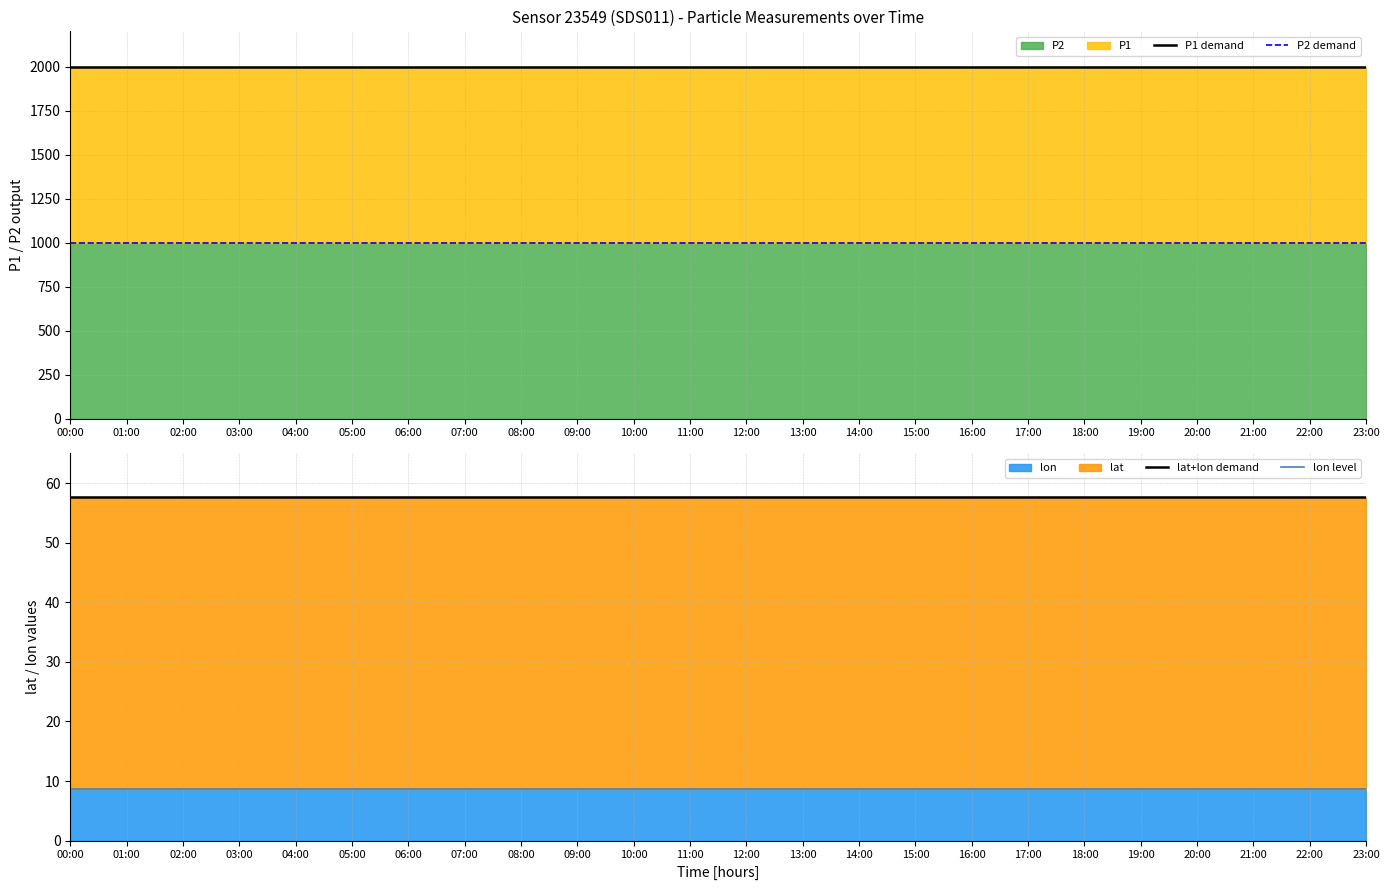

Reading left to right, what are all the values shown in this chart?

P1 demand: 00:00=1999.9	01:00=1999.9	02:00=1999.9	03:00=1999.9	04:00=1999.9	05:00=1999.9	06:00=1999.9	07:00=1999.9	08:00=1999.9	09:00=1999.9	10:00=1999.9	11:00=1999.9	12:00=1999.9	13:00=1999.9	14:00=1999.9	15:00=1999.9	16:00=1999.9	17:00=1999.9	18:00=1999.9	19:00=1999.9	20:00=1999.9	21:00=1999.9	22:00=1999.9	23:00=1999.9
P2 demand: 00:00=999.9	01:00=999.9	02:00=999.9	03:00=999.9	04:00=999.9	05:00=999.9	06:00=999.9	07:00=999.9	08:00=999.9	09:00=999.9	10:00=999.9	11:00=999.9	12:00=999.9	13:00=999.9	14:00=999.9	15:00=999.9	16:00=999.9	17:00=999.9	18:00=999.9	19:00=999.9	20:00=999.9	21:00=999.9	22:00=999.9	23:00=999.9
lat+lon demand: 00:00=57.6	01:00=57.6	02:00=57.6	03:00=57.6	04:00=57.6	05:00=57.6	06:00=57.6	07:00=57.6	08:00=57.6	09:00=57.6	10:00=57.6	11:00=57.6	12:00=57.6	13:00=57.6	14:00=57.6	15:00=57.6	16:00=57.6	17:00=57.6	18:00=57.6	19:00=57.6	20:00=57.6	21:00=57.6	22:00=57.6	23:00=57.6
lon level: 00:00=8.6	01:00=8.6	02:00=8.6	03:00=8.6	04:00=8.6	05:00=8.6	06:00=8.6	07:00=8.6	08:00=8.6	09:00=8.6	10:00=8.6	11:00=8.6	12:00=8.6	13:00=8.6	14:00=8.6	15:00=8.6	16:00=8.6	17:00=8.6	18:00=8.6	19:00=8.6	20:00=8.6	21:00=8.6	22:00=8.6	23:00=8.6